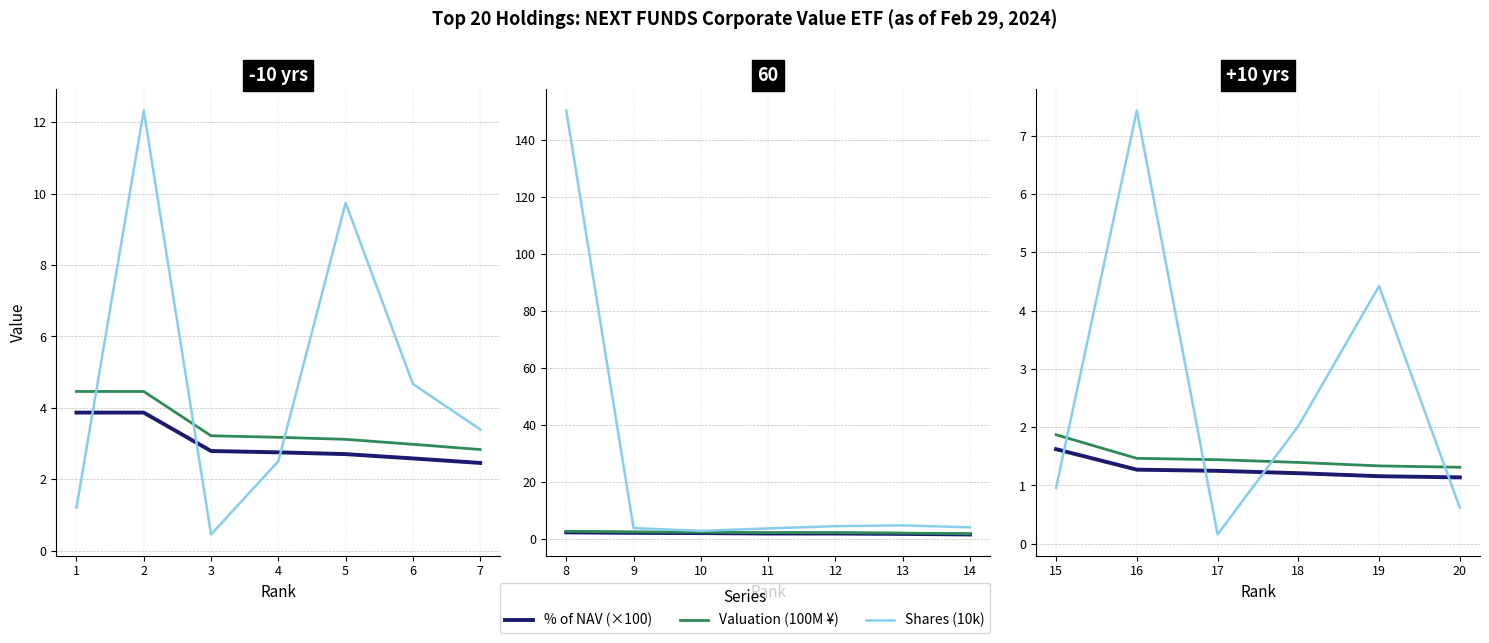

True or false: Shares (10k) has more than 1 interior local peaks.

True